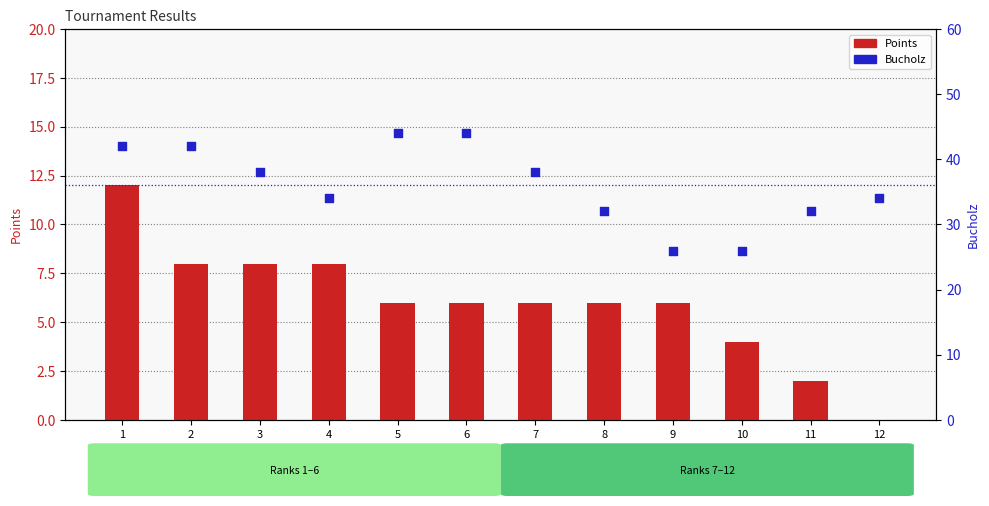

Which series has the largest Y range (max minus min)?

Bucholz